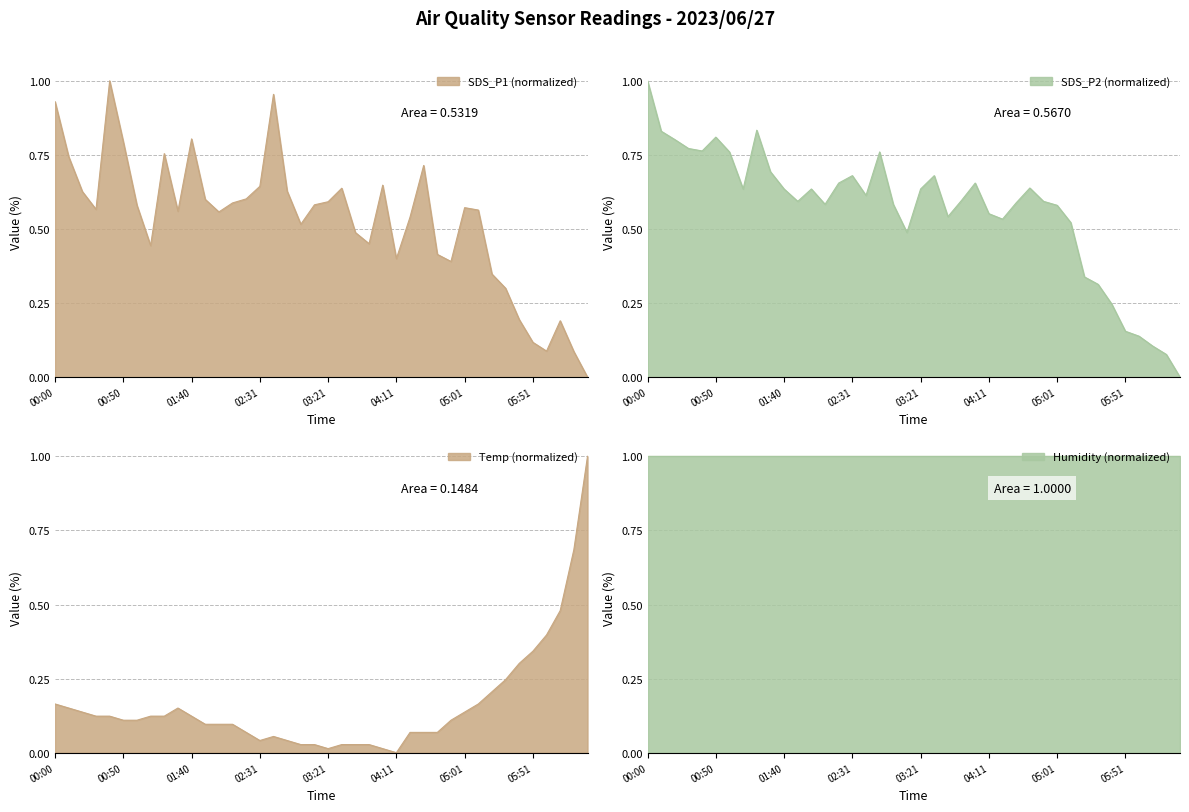

At which label does SDS_P2 (normalized) reach its peak?

00:00